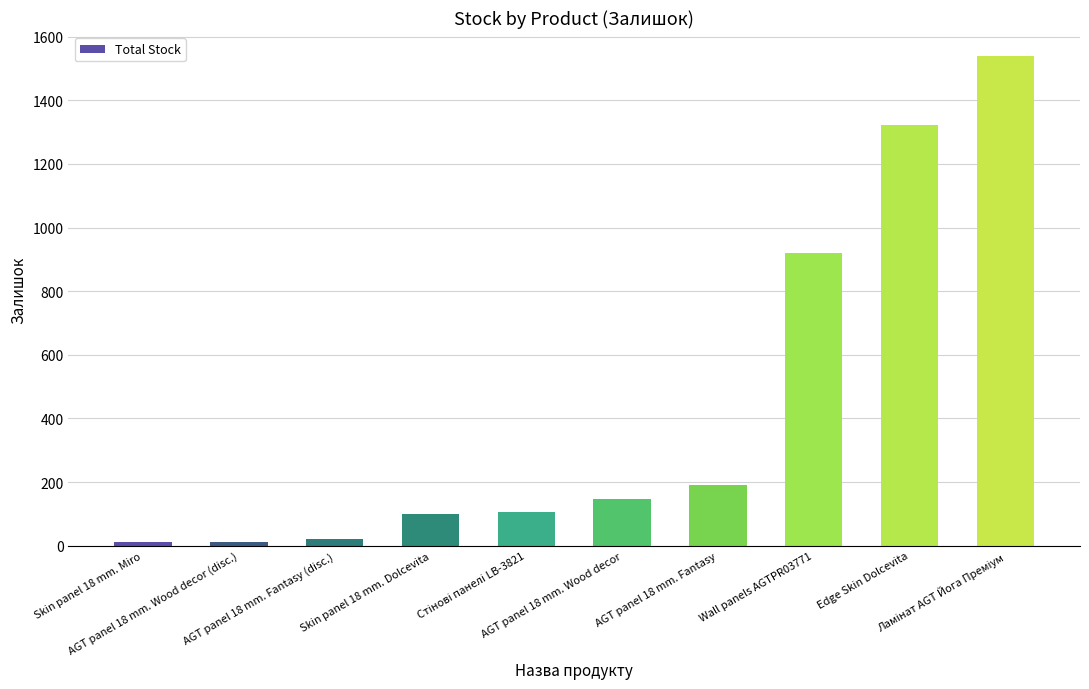

What is the maximum value shown in the chart?

1538